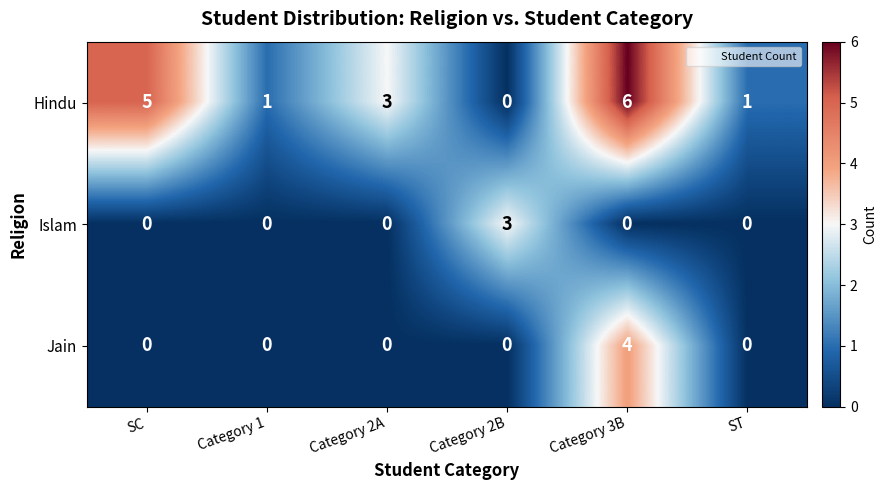

Reading left to right, what are all the values shown in this chart?

Hindu: 5	1	3	0	6	1
Islam: 0	0	0	3	0	0
Jain: 0	0	0	0	4	0